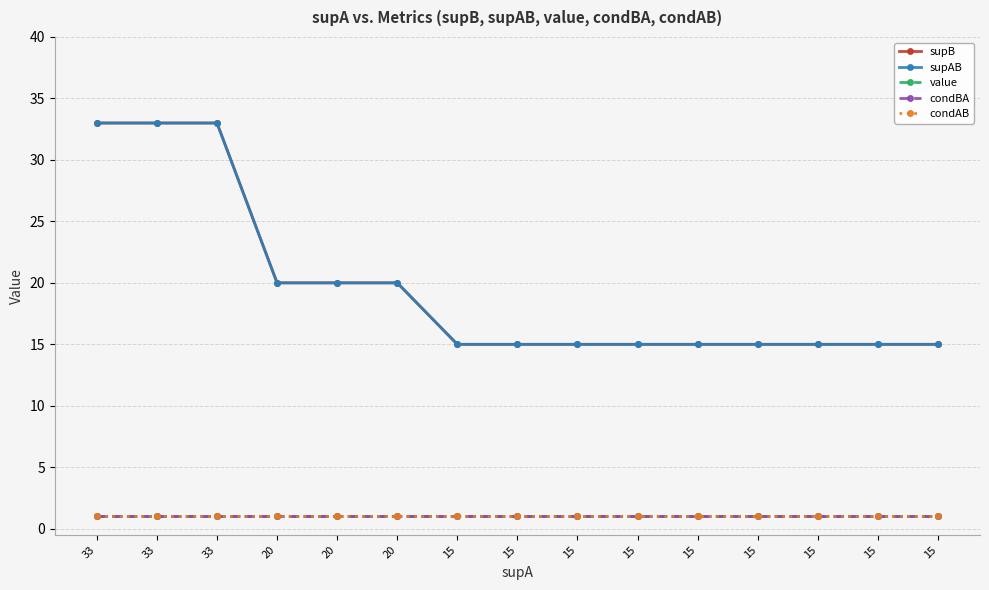

The value of supAB at 20 is 11. True or false?

False